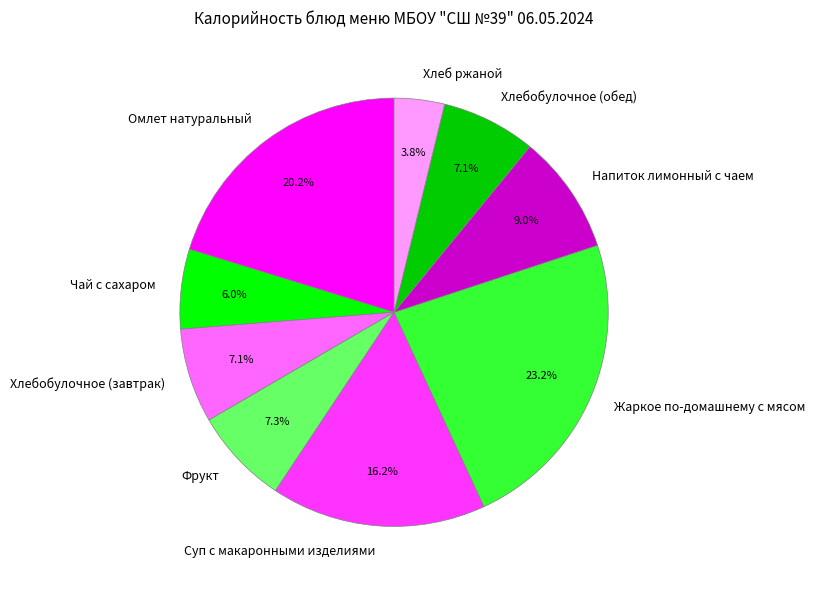

Between Хлеб ржаной and Фрукт, which is larger?

Фрукт